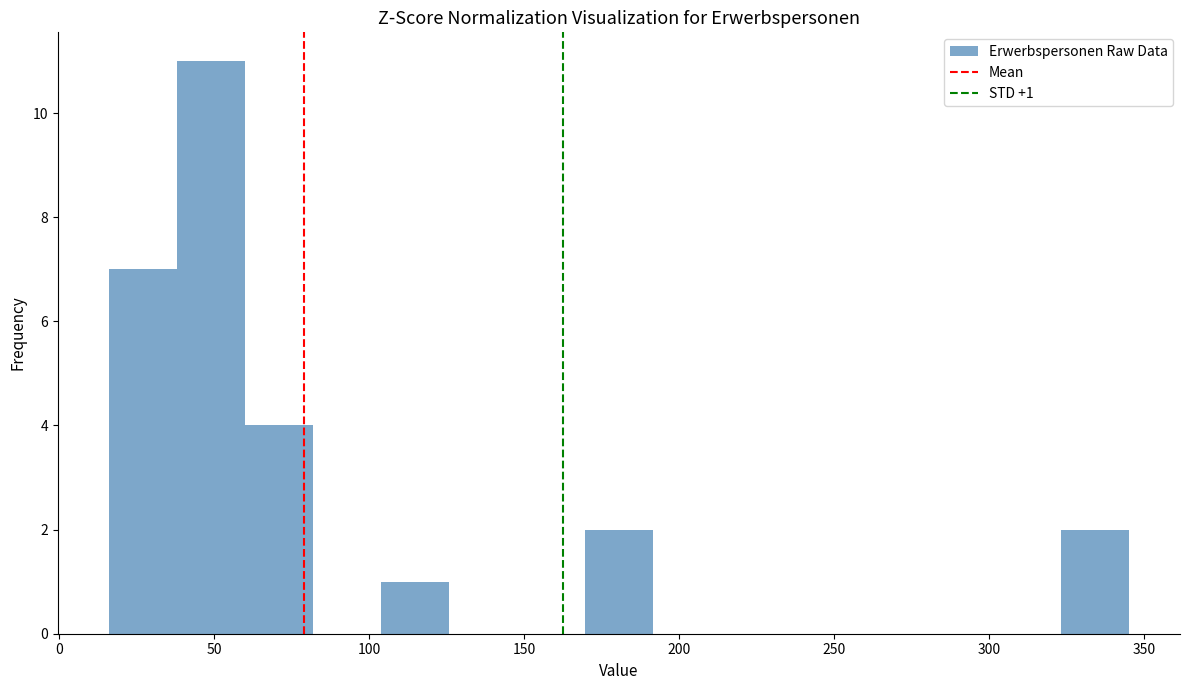

Over which range of the x-axis is the bar tallest?

40 to 60